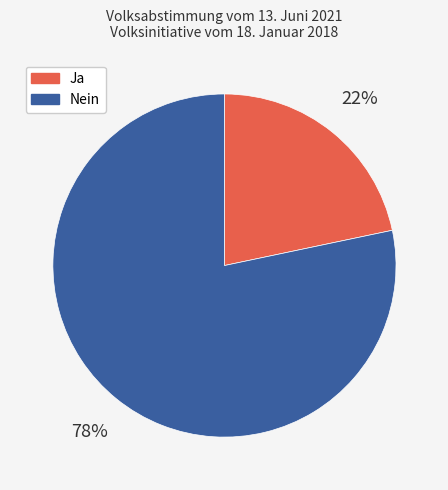

What percentage is the Ja slice, to the nearest percent?

22%